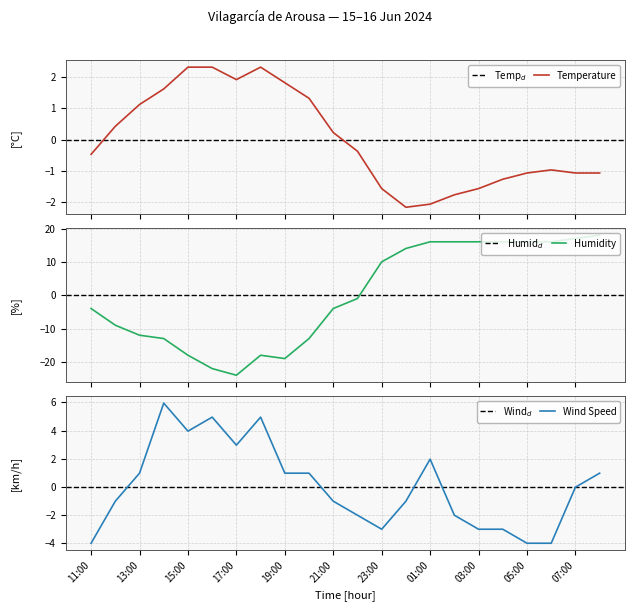

Where do Temperature (°C) and Wind Speed (km/h) first cross each other?

13:00 and 14:00